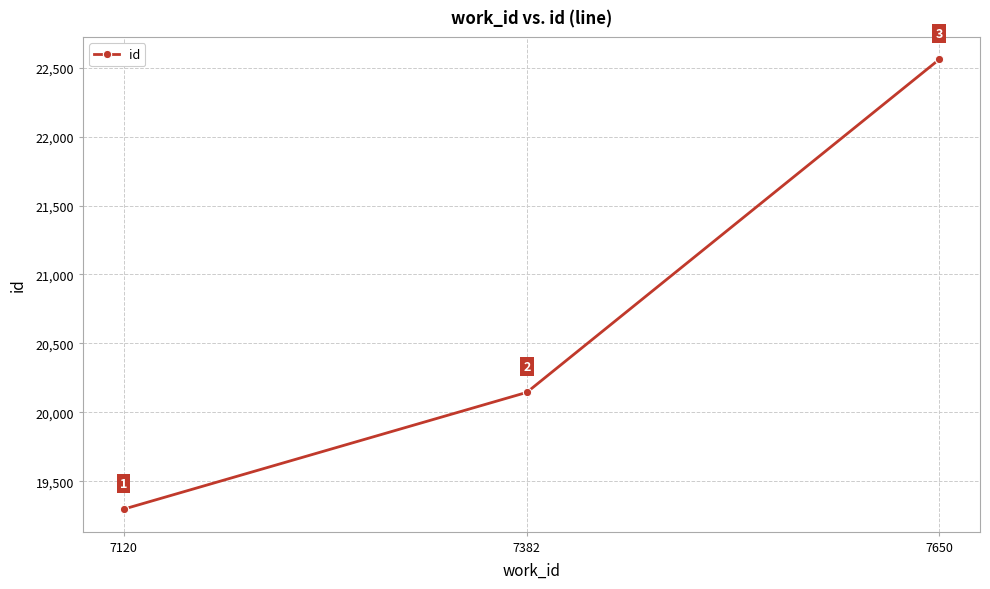

Which label corresponds to the smallest value in the chart?

7120